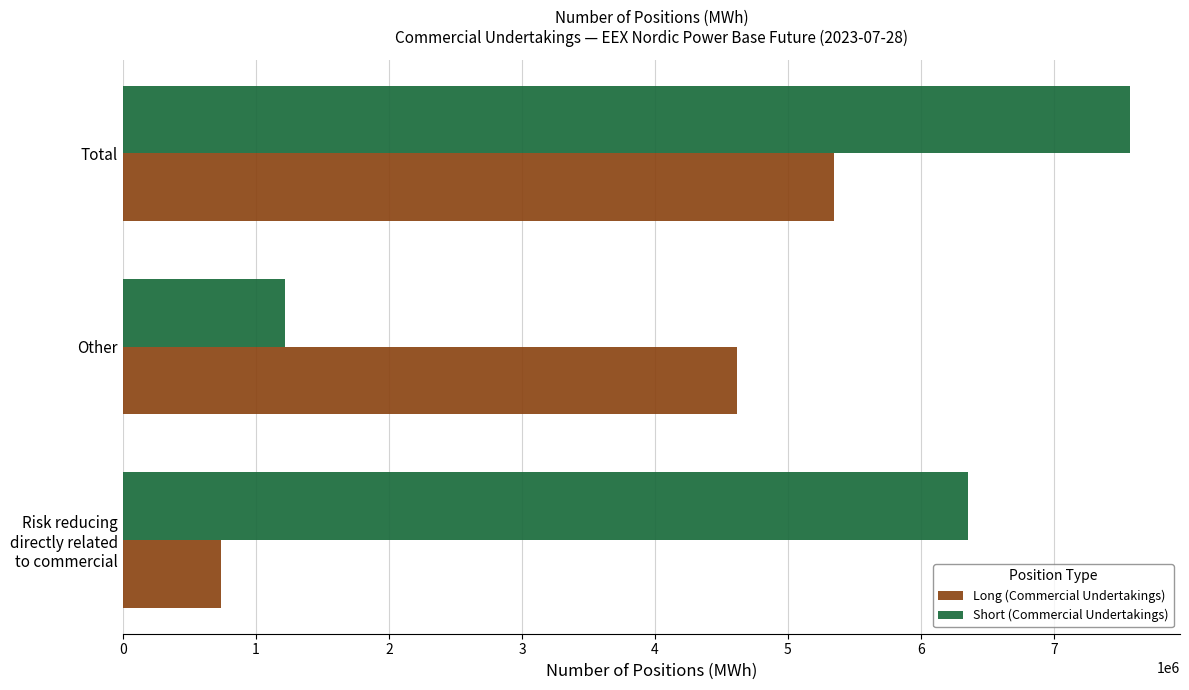

What is the average value of the Short (Commercial Undertakings) series?

5046458